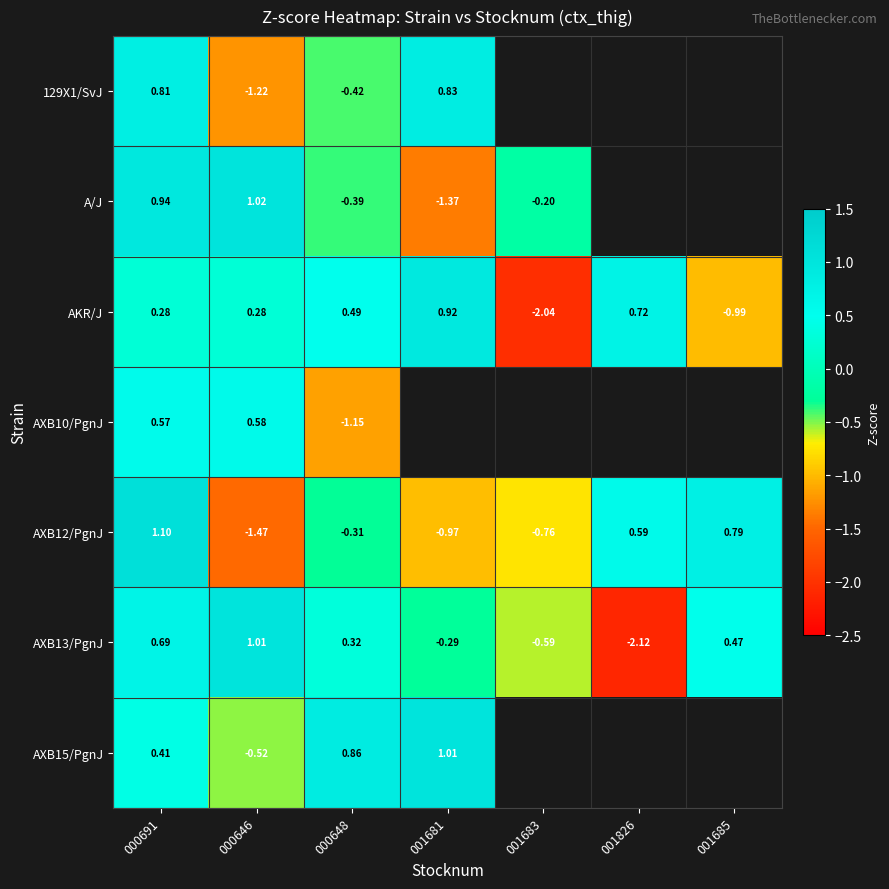

Where is AXB13/PgnJ nearest to the value 0?

001681